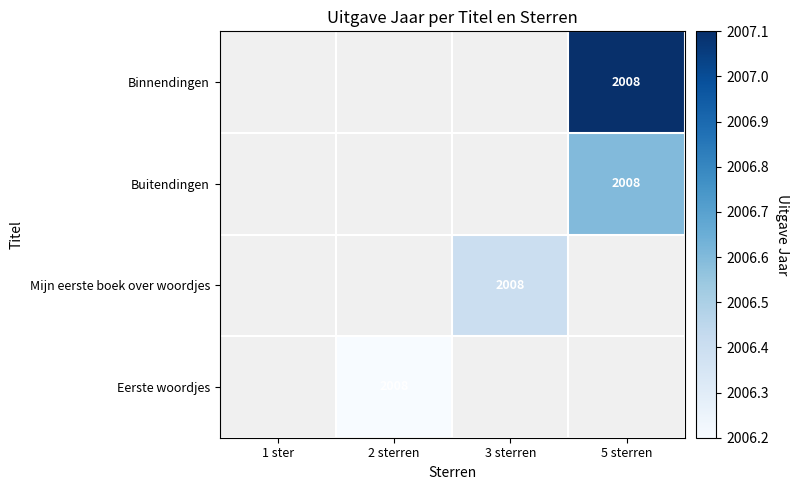

What is the difference between the highest and lowest values at 5 sterren?

0.5